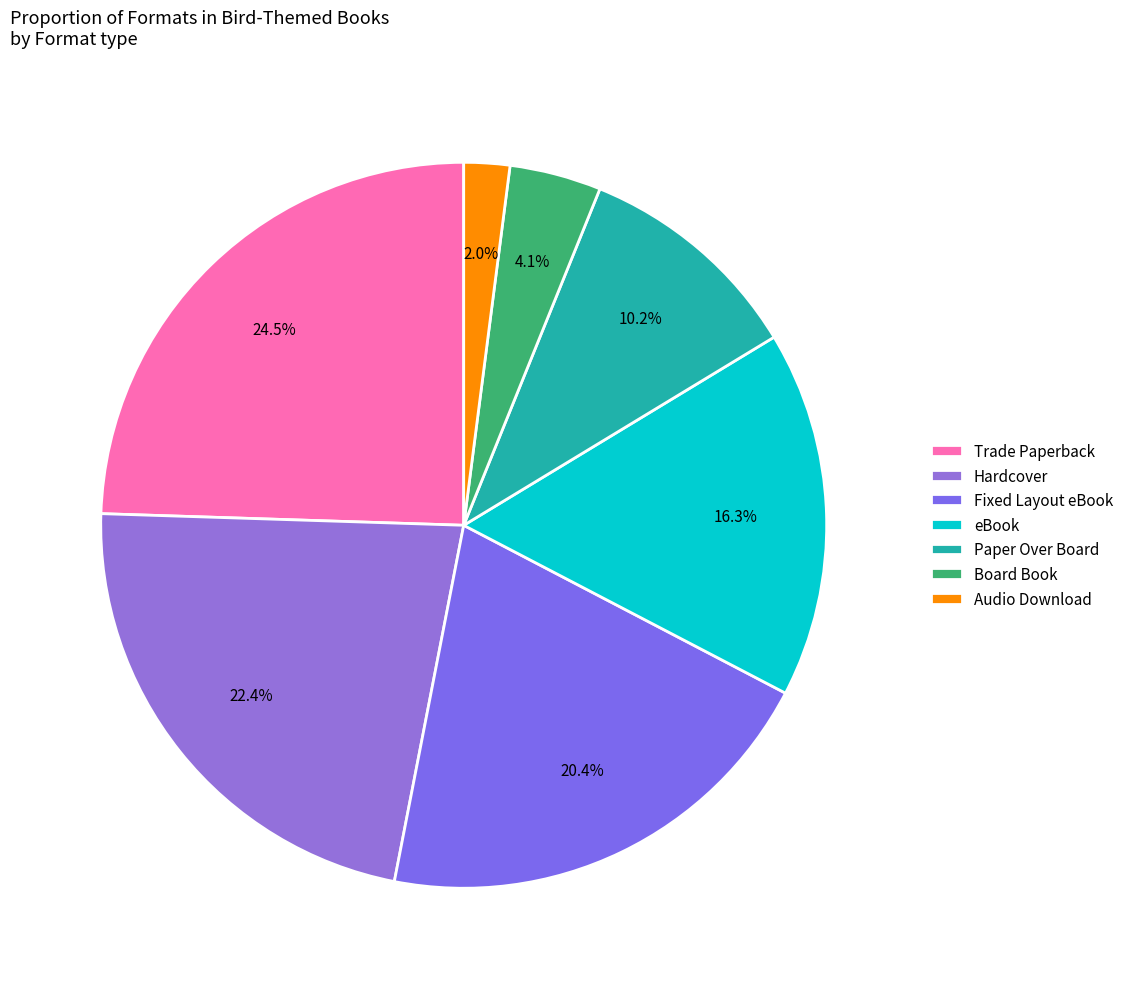

Is there a majority slice in this chart?

No